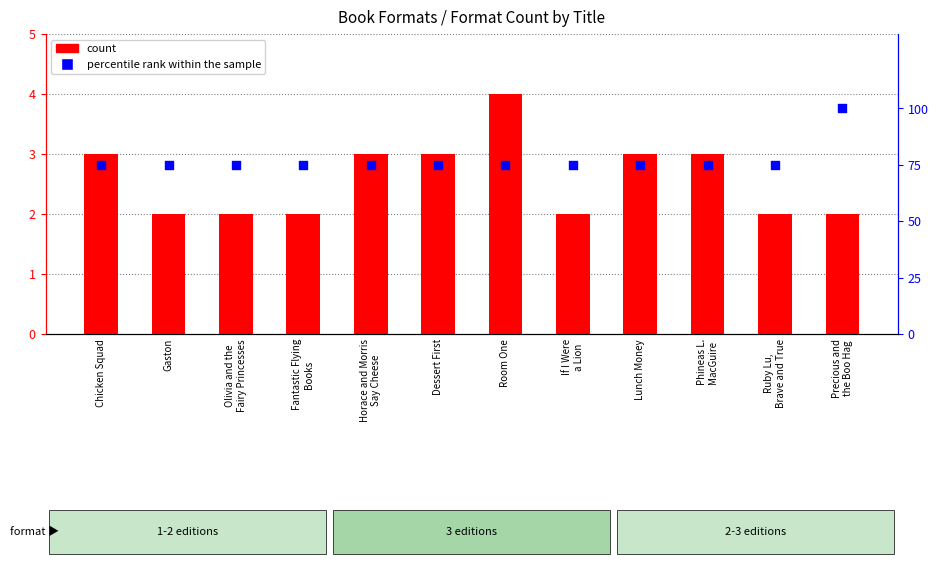

Which series reaches the maximum Y coordinate?

percentile rank within the sample